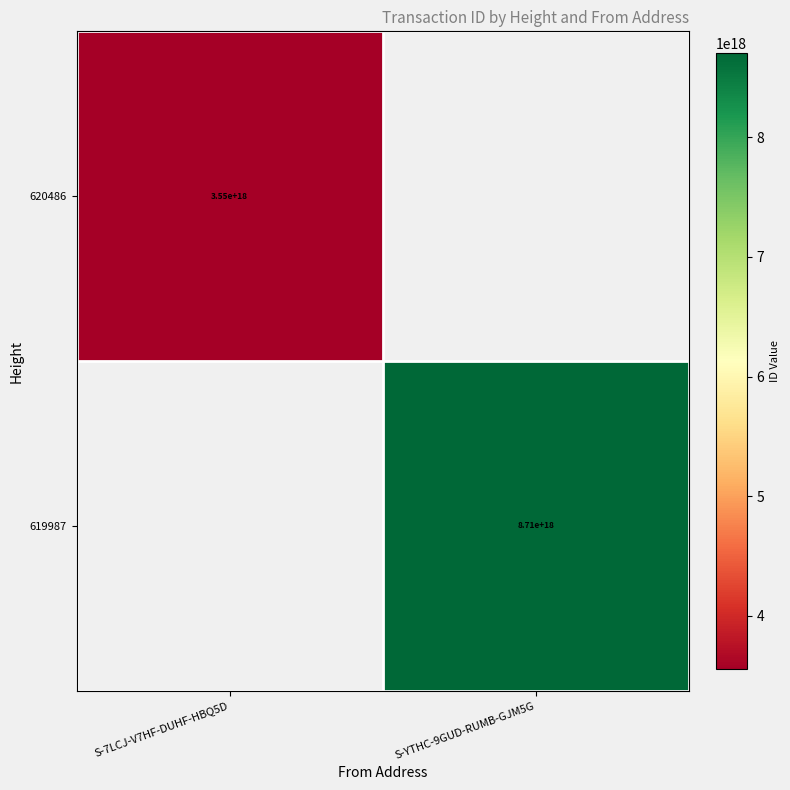

True or false: 619987 has a value of 8710000000000000000 at S-YTHC-9GUD-RUMB-GJM5G.

True